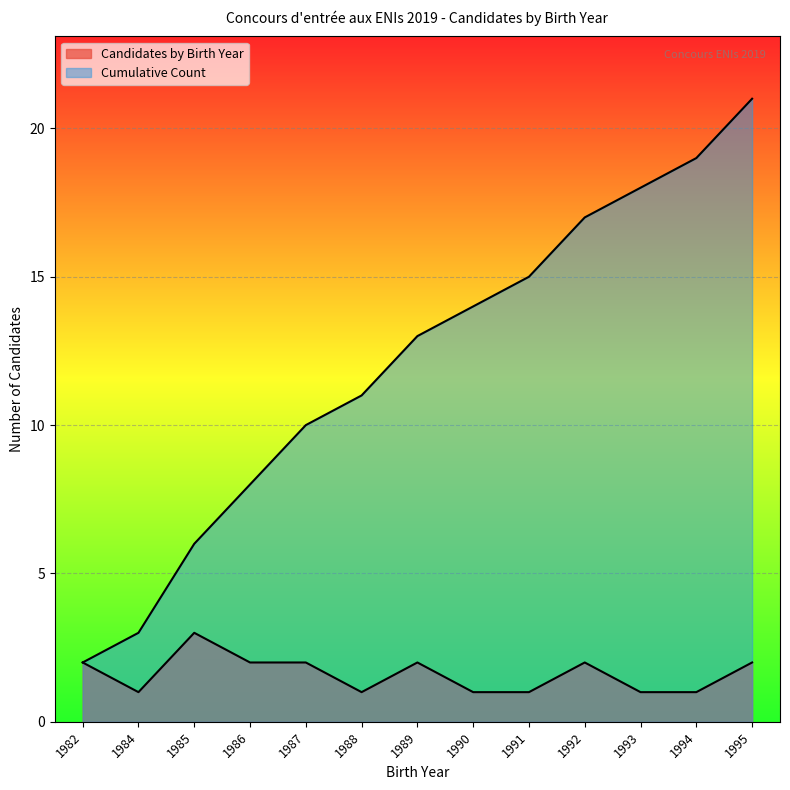

True or false: Candidates by Birth Year and Cumulative Count intersect in this chart.

False